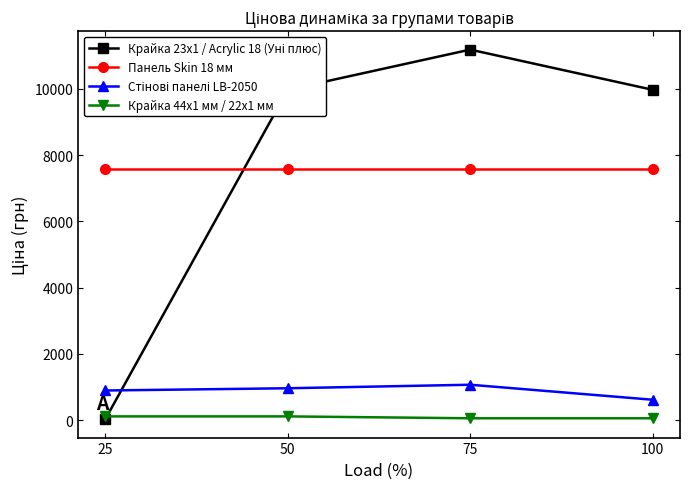

True or false: Крайка 44x1 мм / 22x1 мм and Панель Skin 18 мм cross at least once.

False